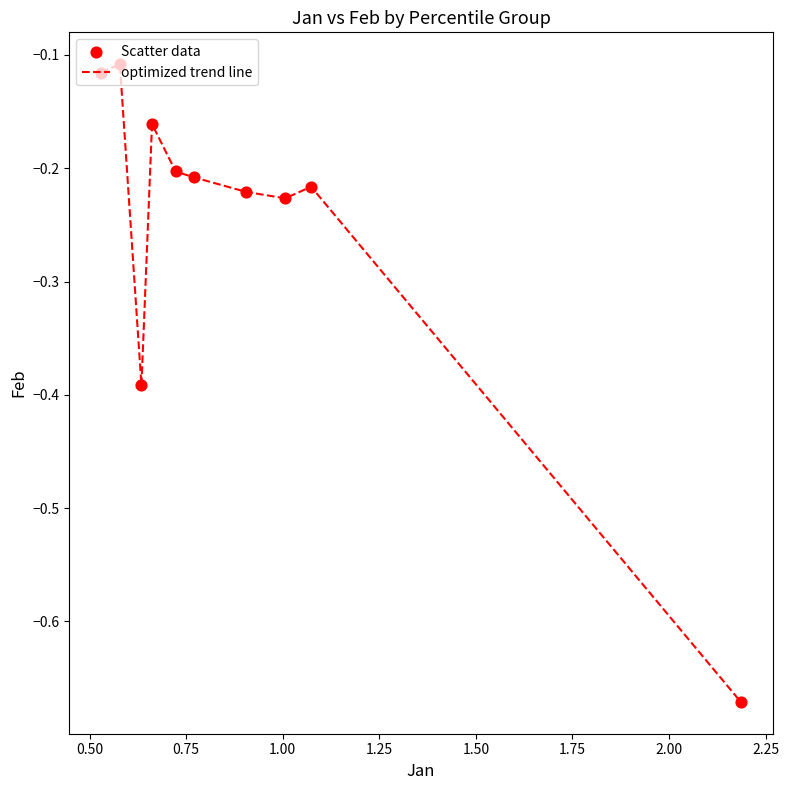

What is the difference between the maximum and minimum values?

0.6